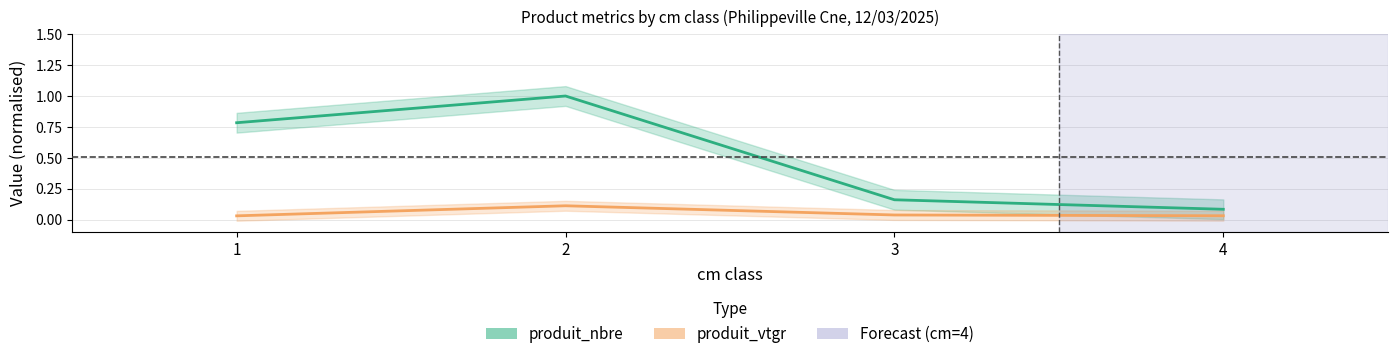

Is the value of produit_nbre at 3 greater than the value of produit_vtgr at 3?

Yes